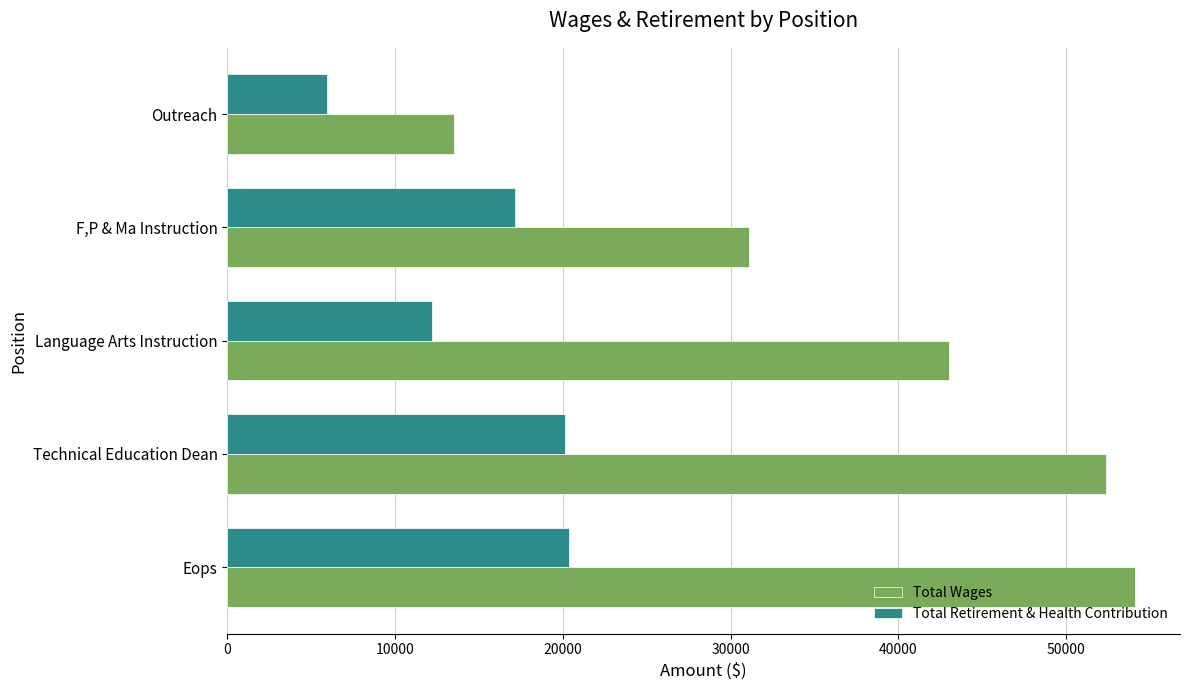

Which series has the largest total across all categories?

Total Wages